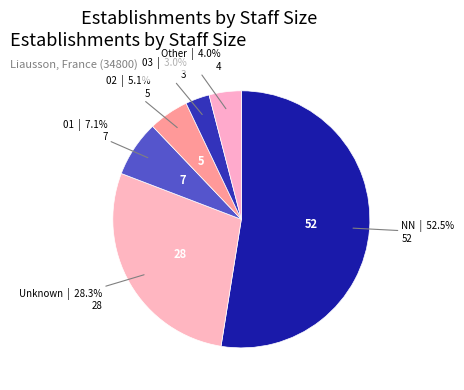

Count the number of slices in the pie.

6